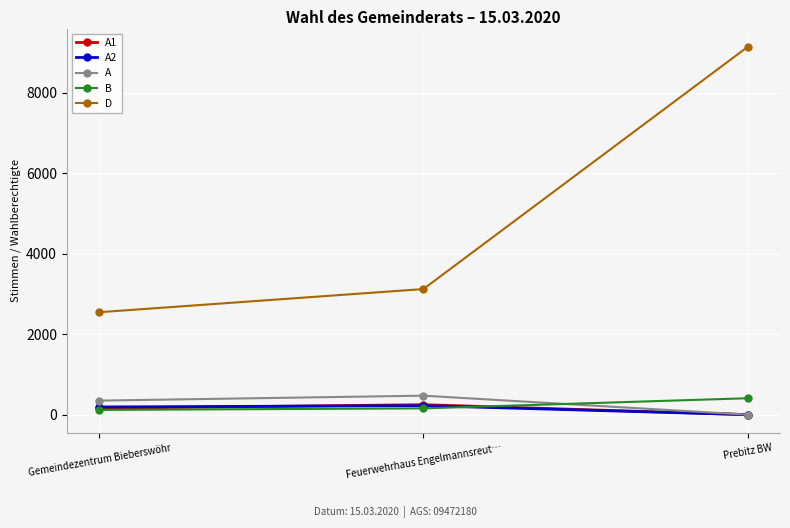

What is the average value of the B series?

227